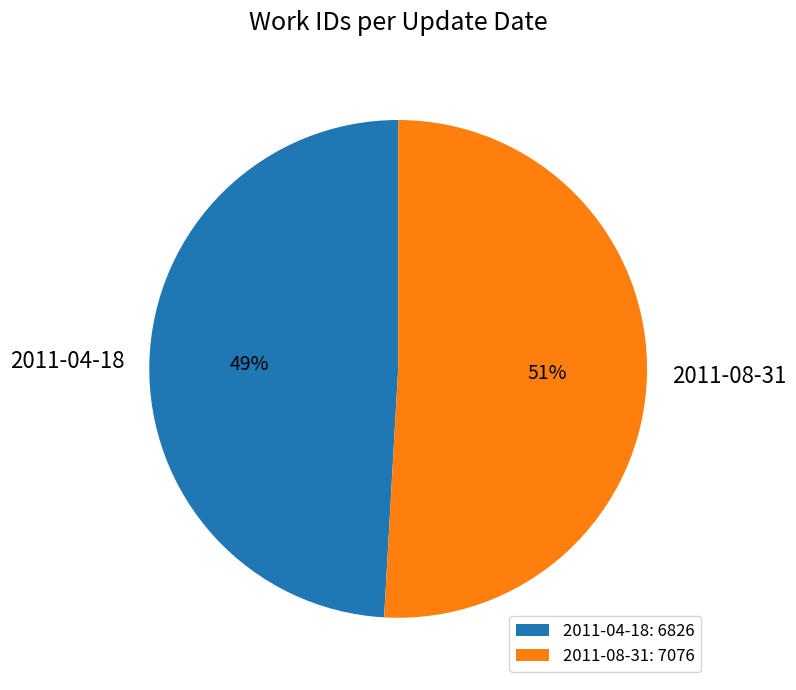

The 2011-08-31 slice represents 59% of the pie. True or false?

False